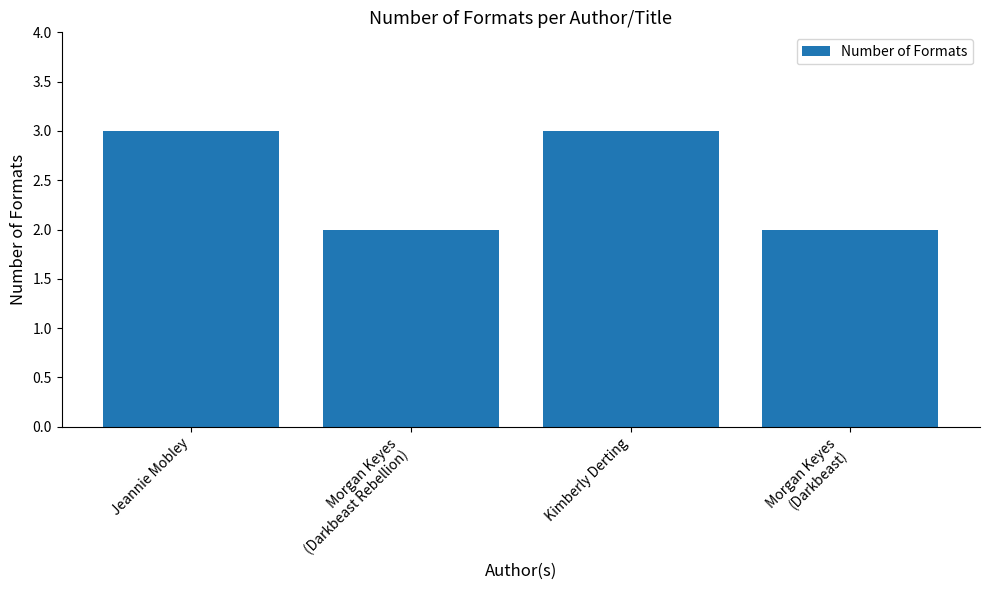

Count the values in the range 2 to 3.

4